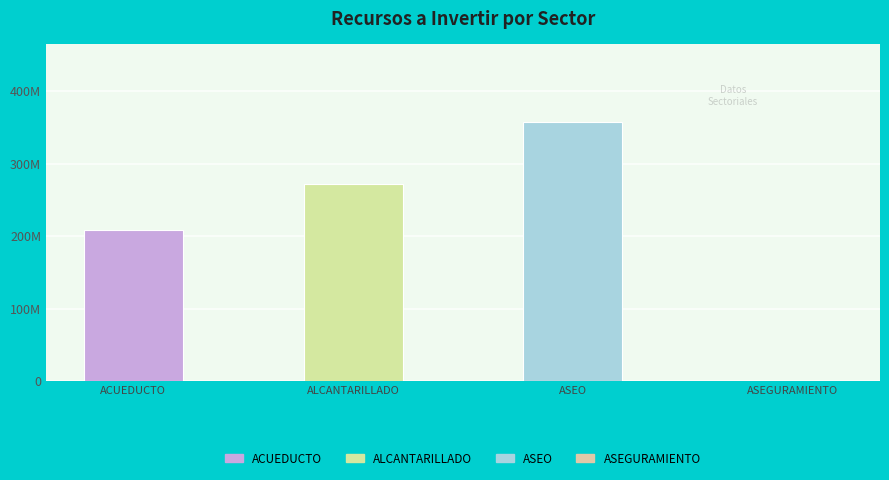

At which label does the data first exceed 272397900?

ASEO